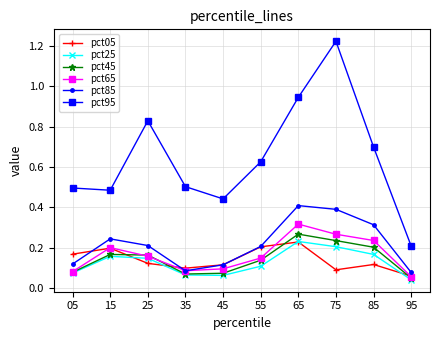

How many data points does each series have?

10